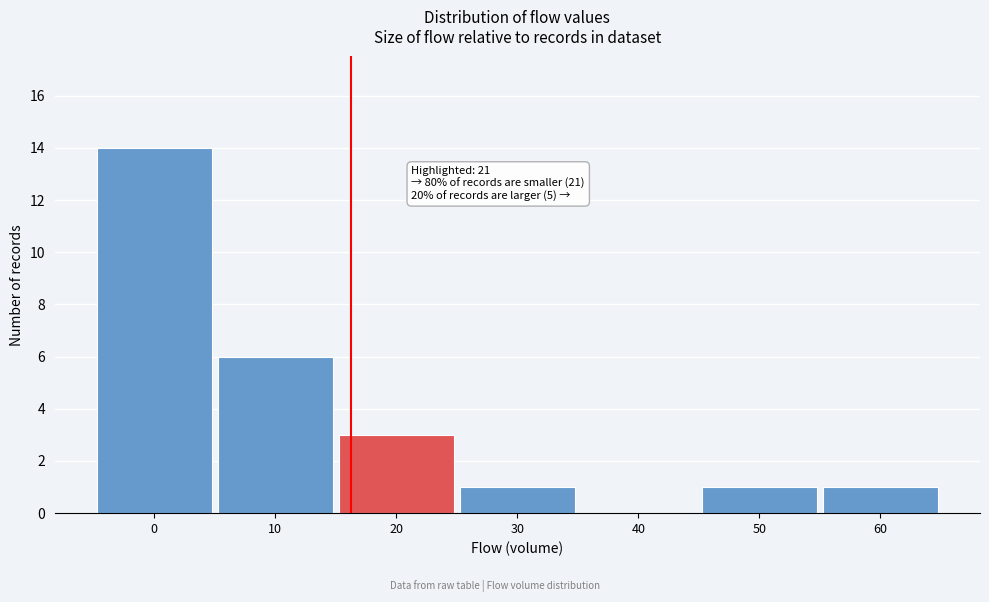

Reading left to right, what are all the values shown in this chart?

0=14	10=6	20=3	30=1	40=0	50=1	60=1